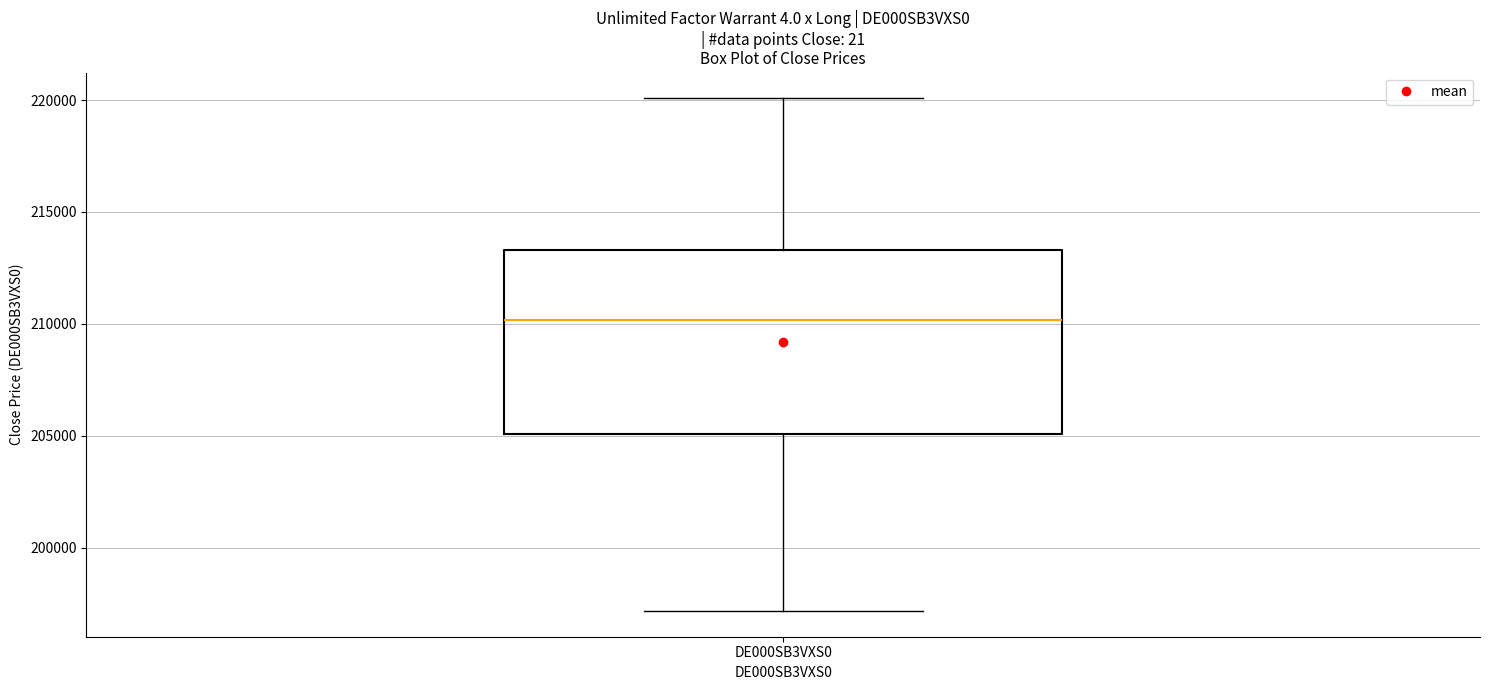

Transcribe this box plot: give where the median line is, the range the box spans, and where the two whiskers end, as read against the y-axis. The values are not printed on the chart, so give them approximately, as read against the axis.

median 210000, box 205000 to 213500, whiskers 197000 to 220000